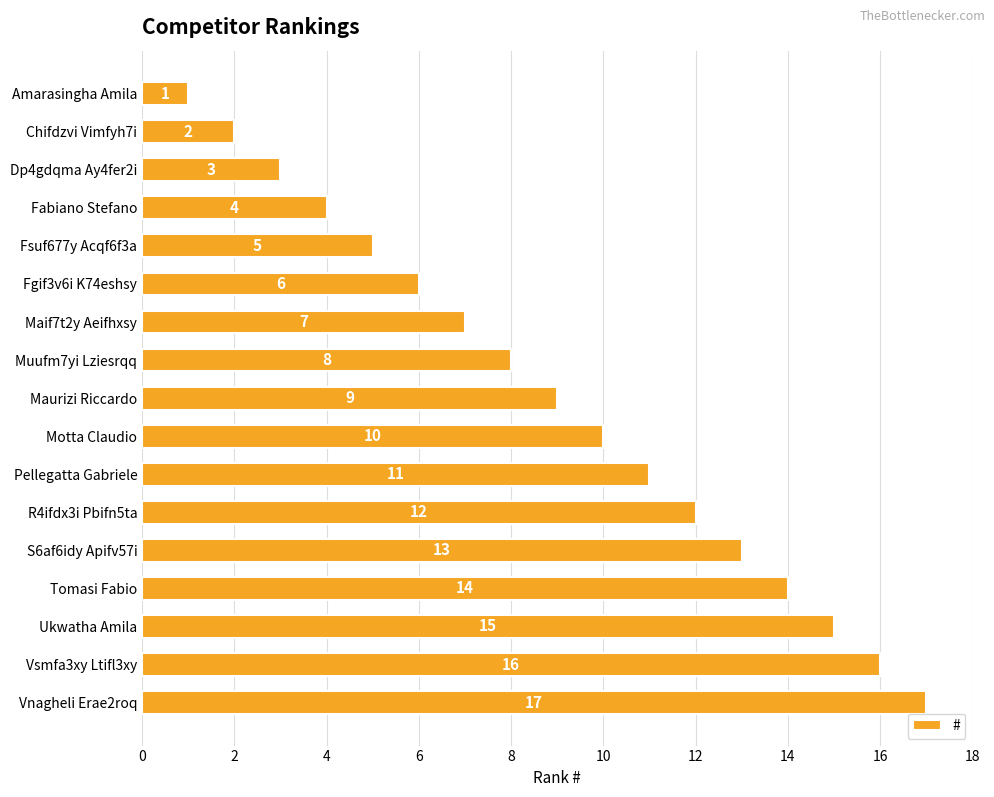

What position from the bottom is Ukwatha Amila?

3